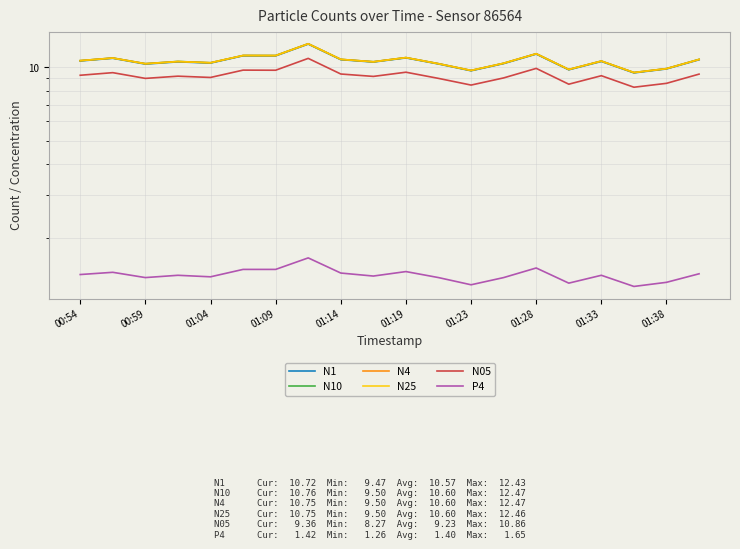

At which label does N1 first exceed 10?

00:54